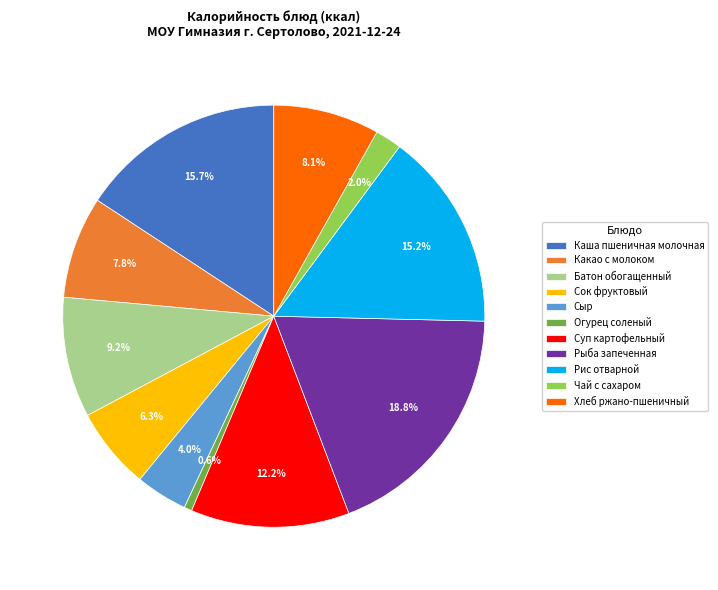

Which has a higher value, Огурец соленый or Сок фруктовый?

Сок фруктовый